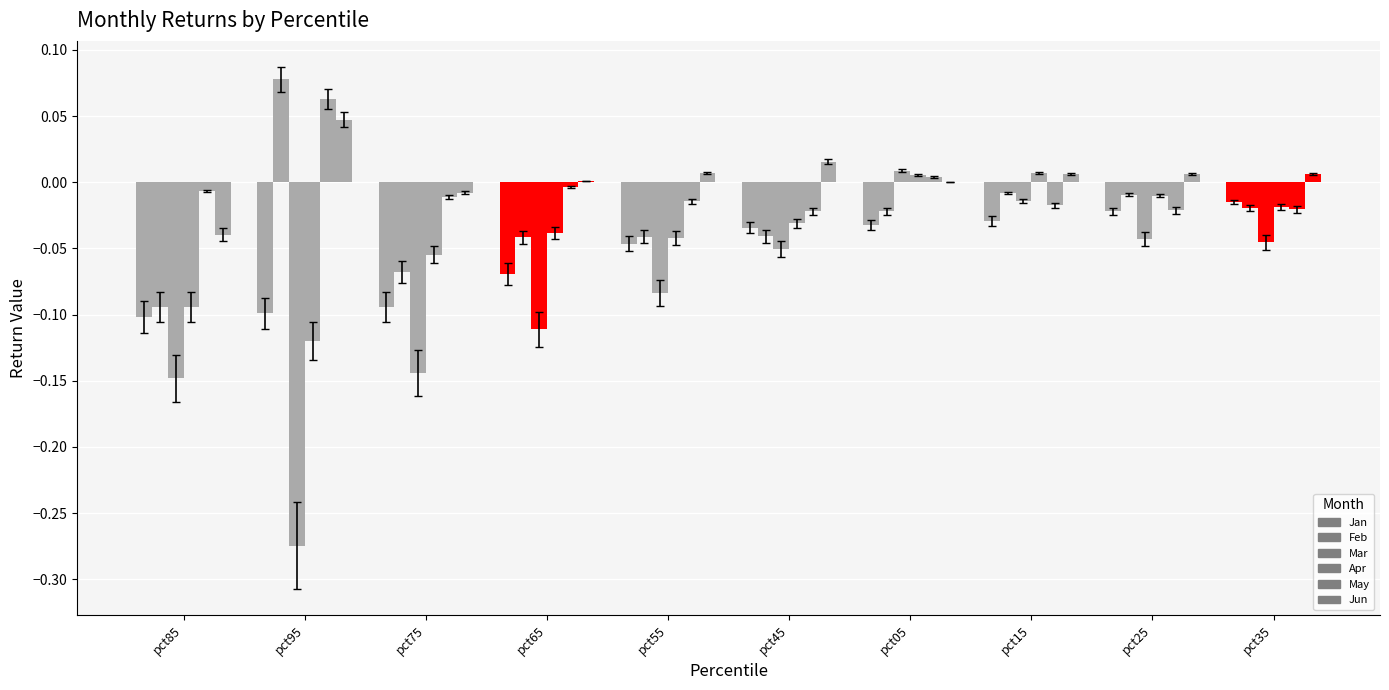

Does the chart contain stacked bars?

No